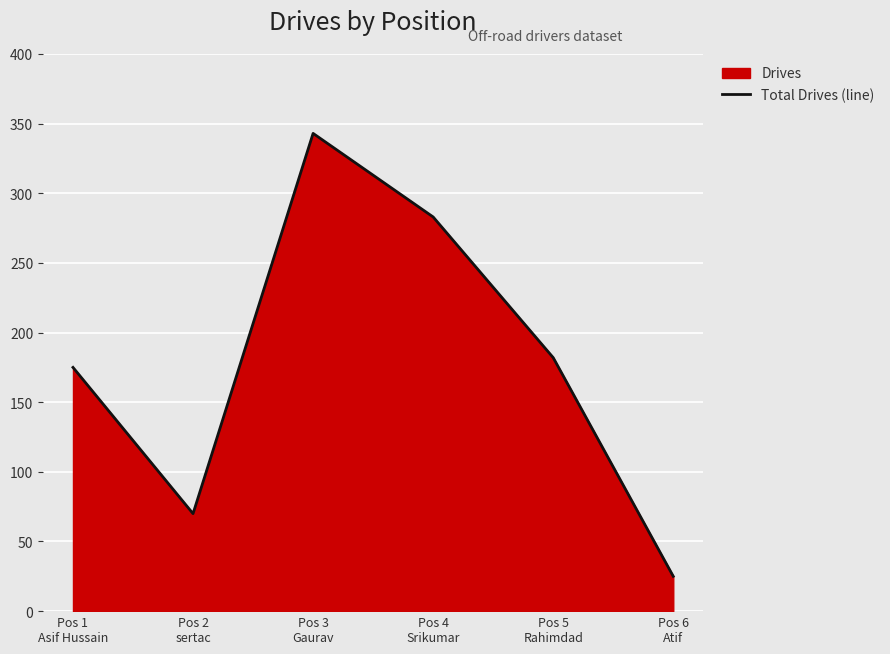

List the labels in order of value, largest first.

Pos 3
Gaurav, Pos 4
Srikumar, Pos 5
Rahimdad, Pos 1
Asif Hussain, Pos 2
sertac, Pos 6
Atif